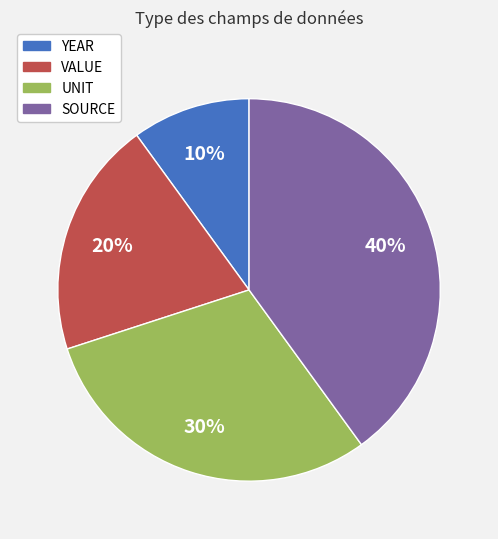

Which category has the smallest portion of the pie?

YEAR